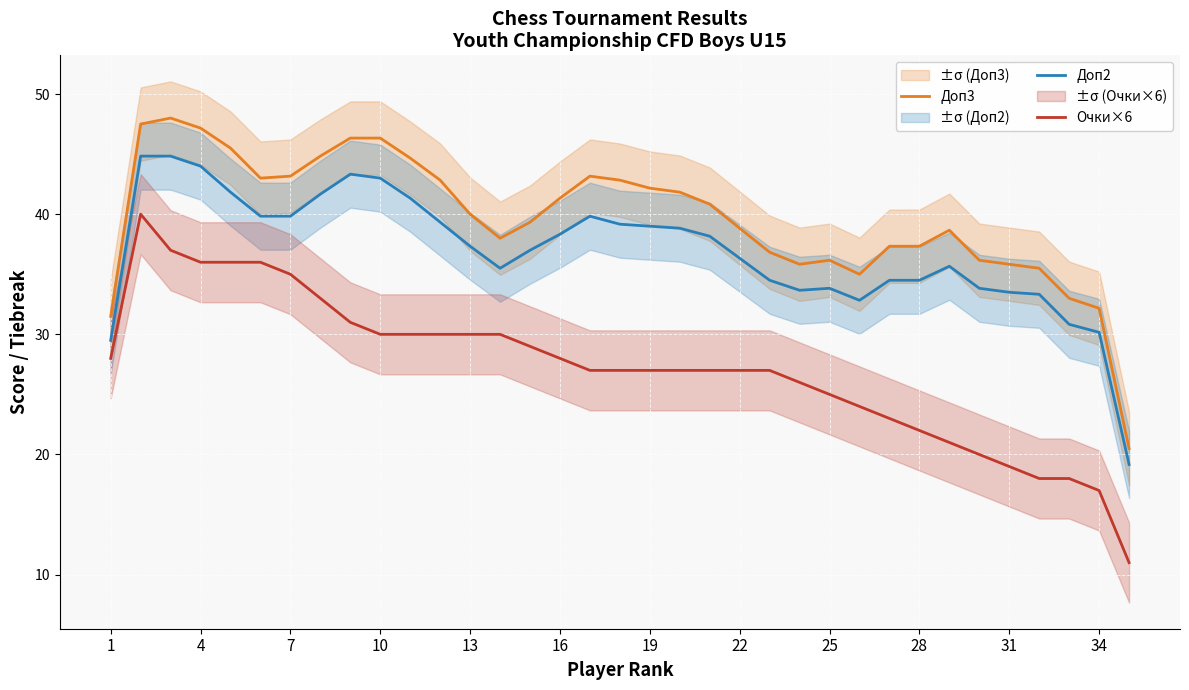

What is the sum of all Доп3 values?

1389.5